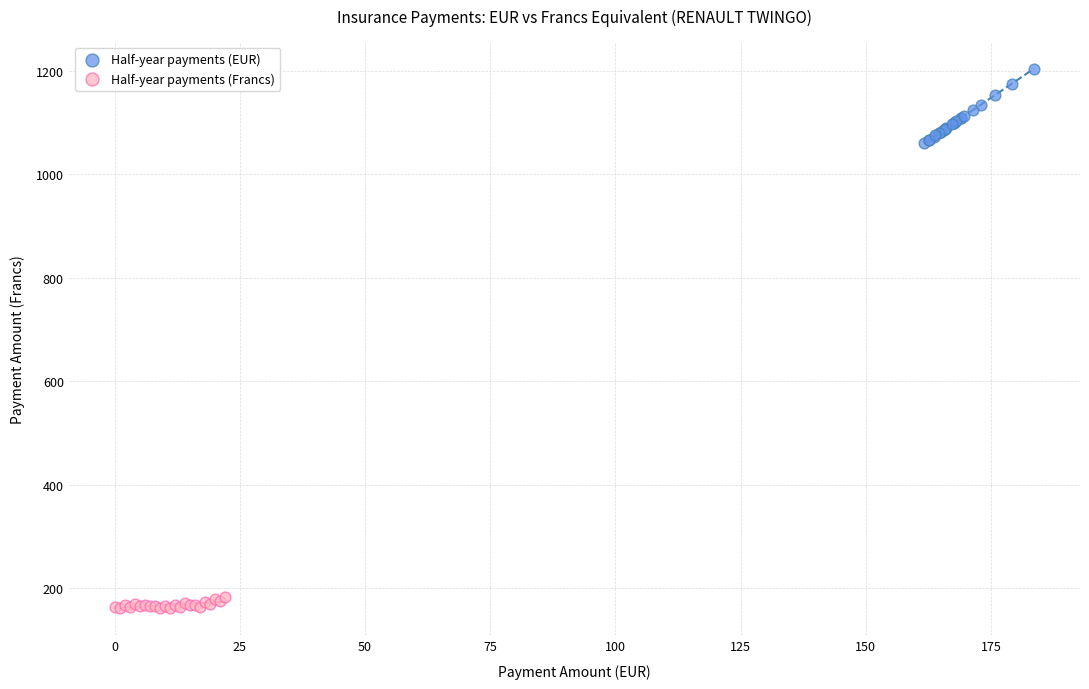

Which series has the largest Y range (max minus min)?

Half-year payments (EUR)